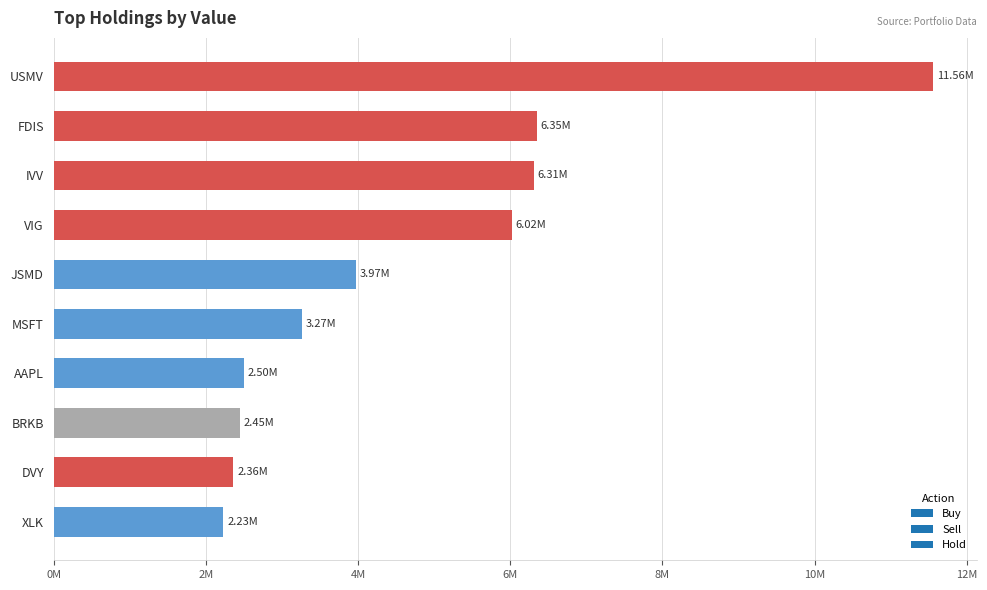

Does the chart contain any negative values?

No